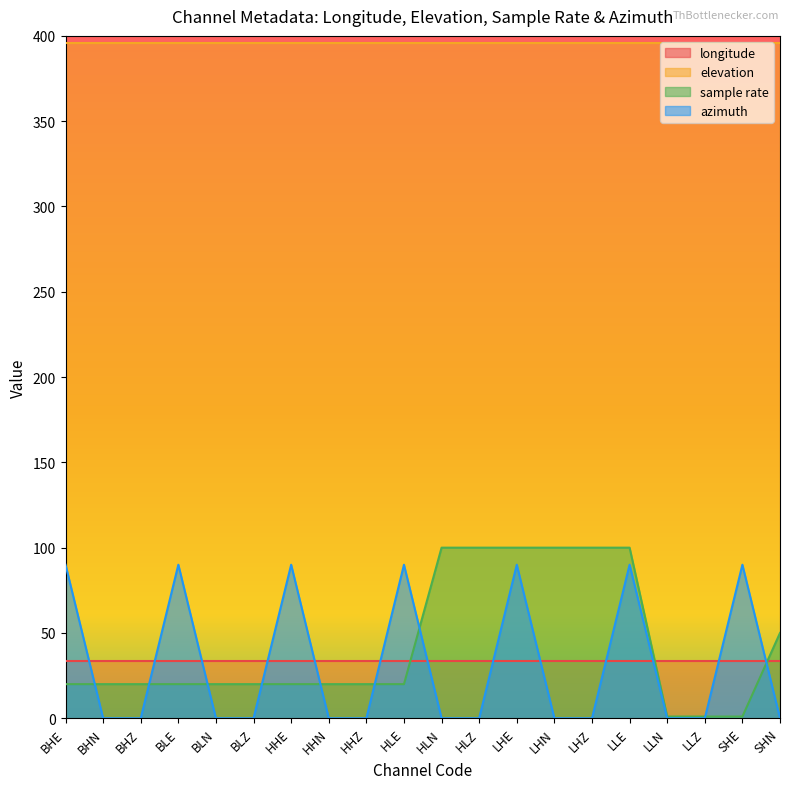

List the series in order of their peak value, highest first.

elevation, sample rate, azimuth, longitude